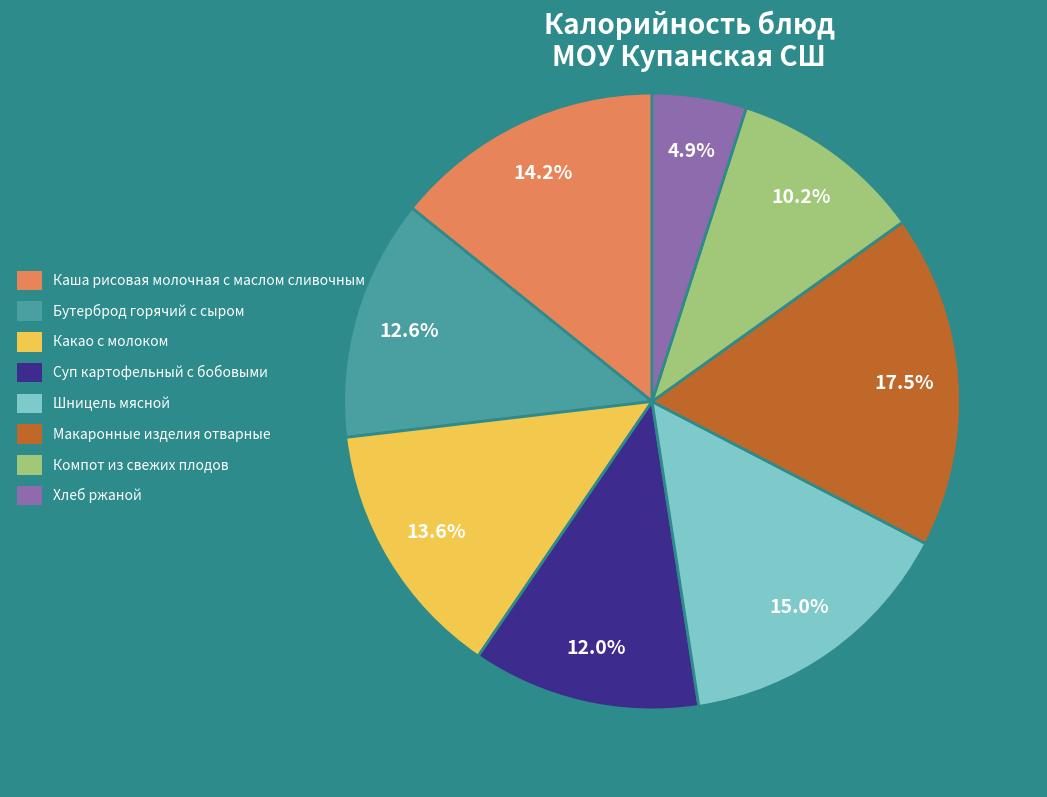

To the nearest percent, what is the average slice percentage?

12%